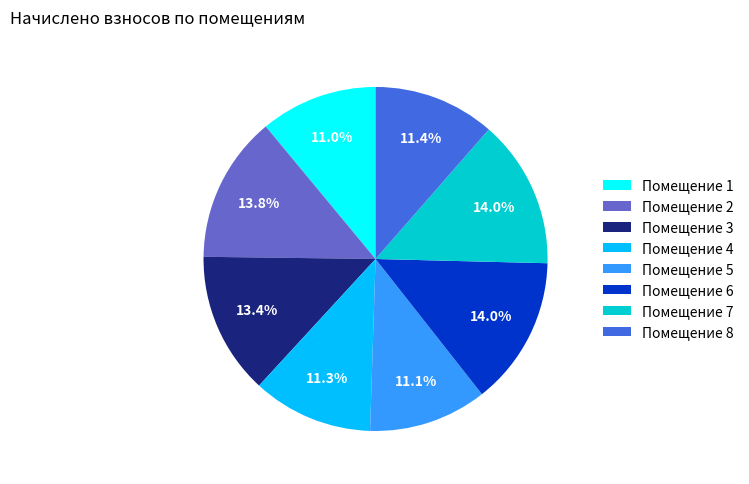

What is the ratio of the value at Помещение 4 to the value at Помещение 5?

1.0